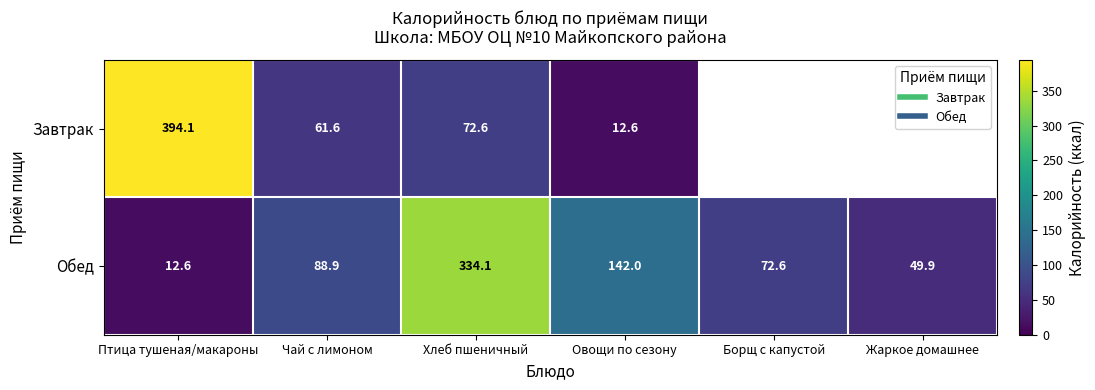

Rank the categories by Обед value from highest to lowest.

Хлеб пшеничный, Овощи по сезону, Чай с лимоном, Борщ с капустой, Жаркое домашнее, Птица тушеная/макароны